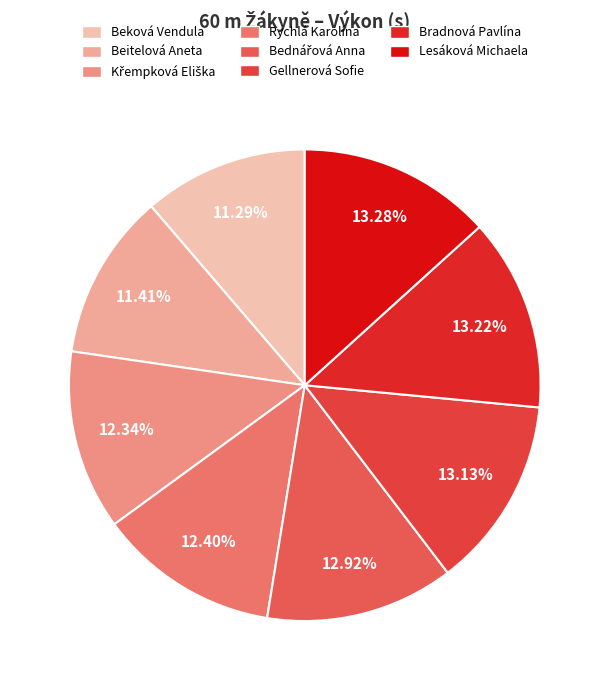

The Křempková Eliška slice represents 12% of the pie. True or false?

True